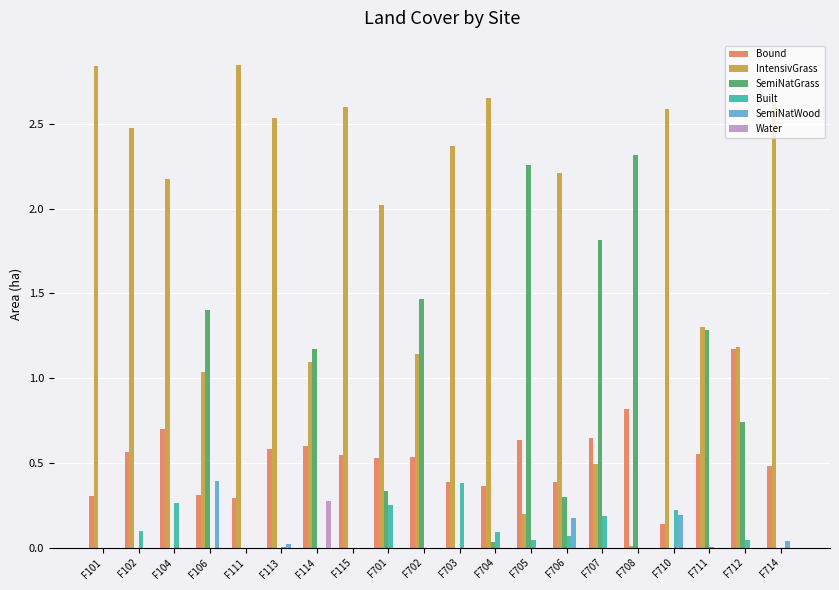

At which label does Built reach its peak?

F703